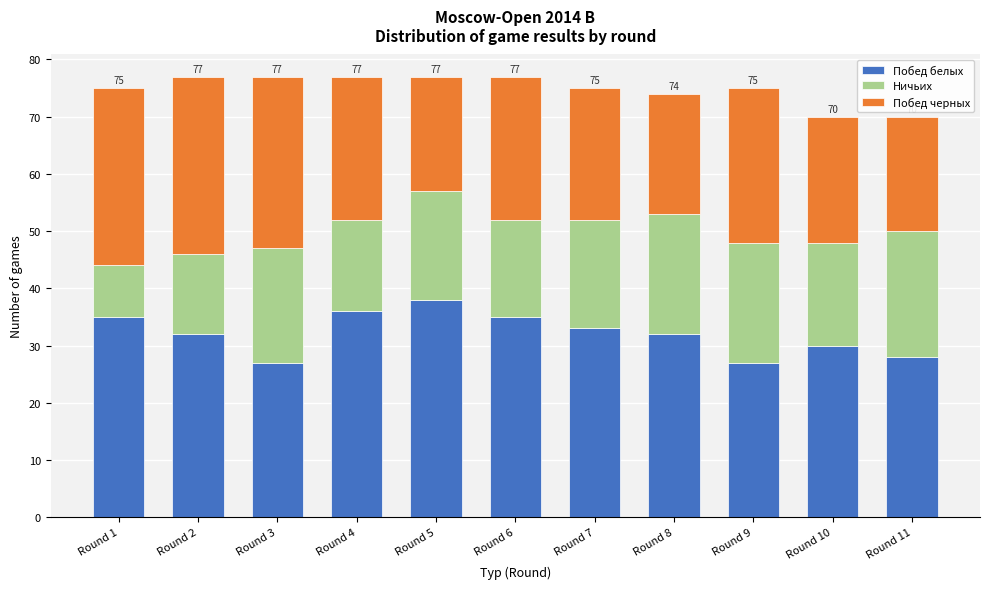

Is it true that Побед белых equals 27 at Round 3?

True